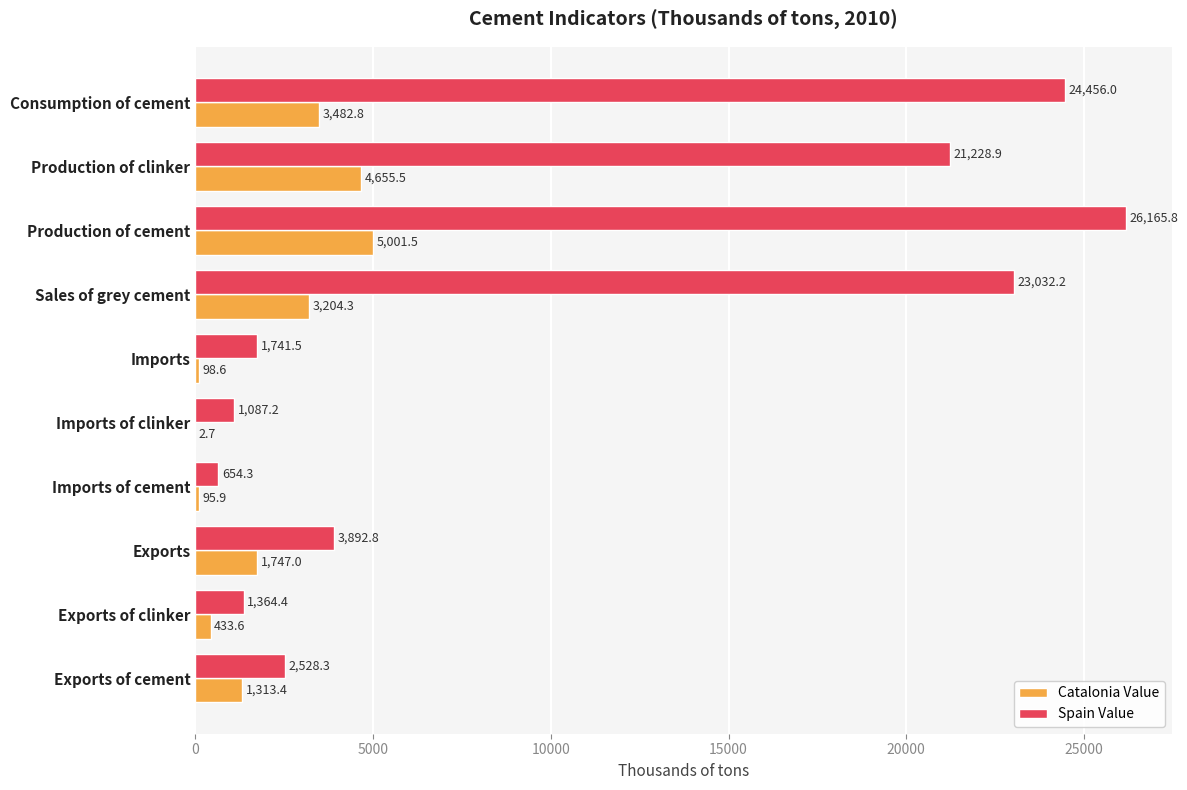

Where is Catalonia Value nearest to the value 2502?

Sales of grey cement